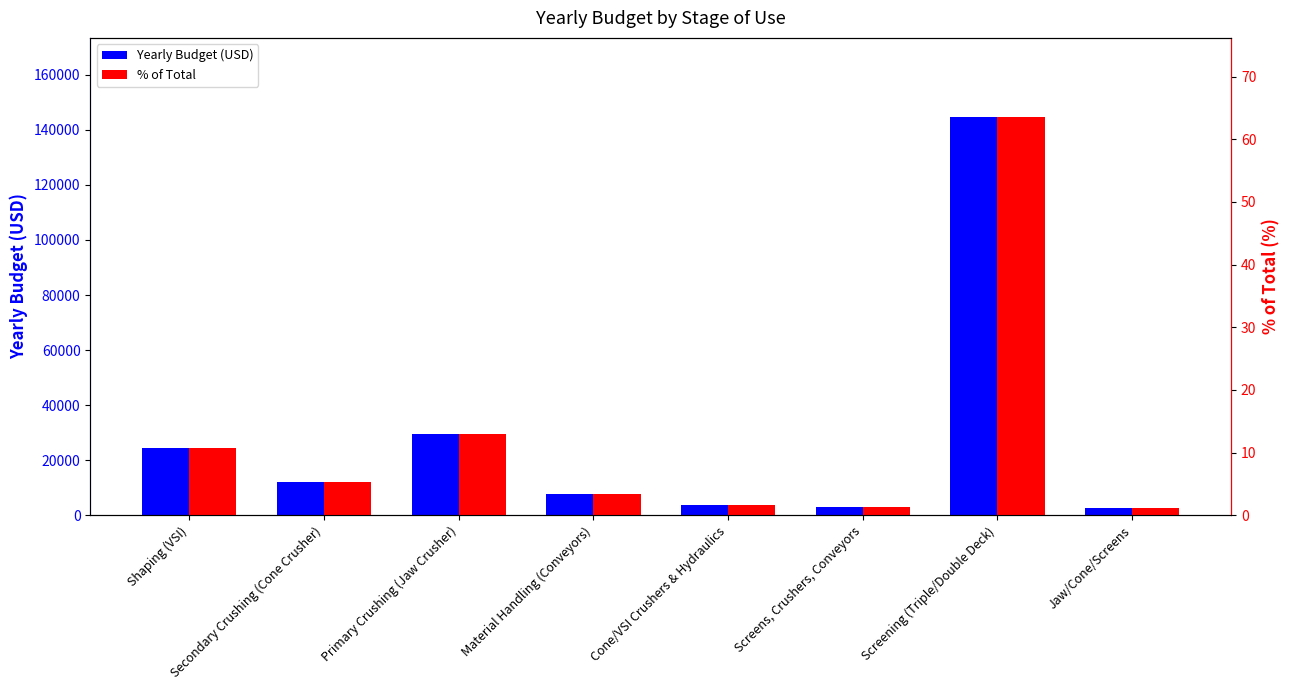

Is it true that Yearly Budget (USD) equals 5091.2 at Cone/VSI Crushers & Hydraulics?

False